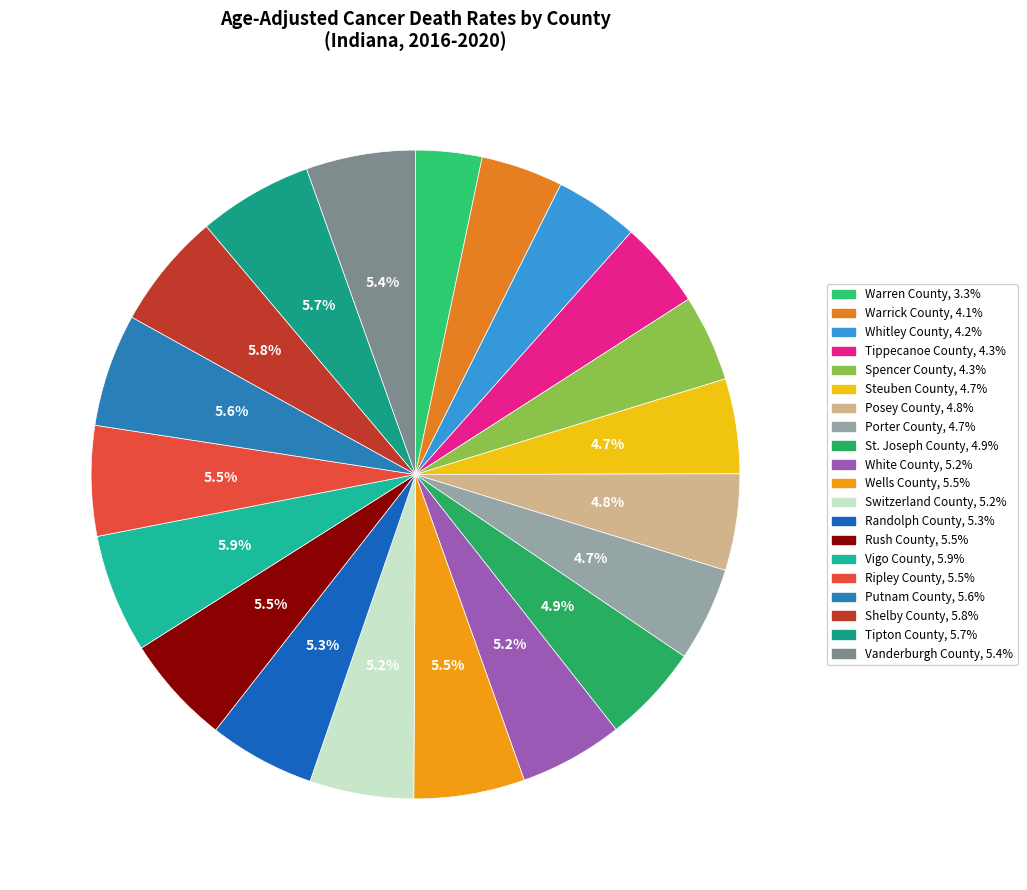

True or false: Ripley County accounts for 1% of the total.

False